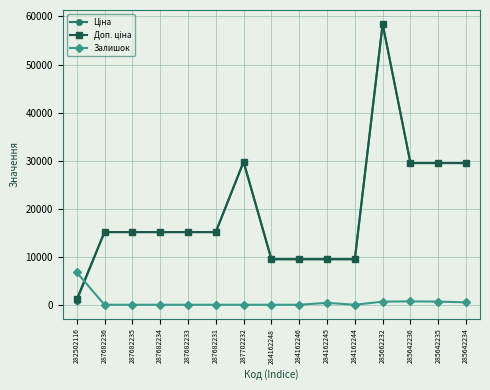

What is the greatest value displayed?

58426.5